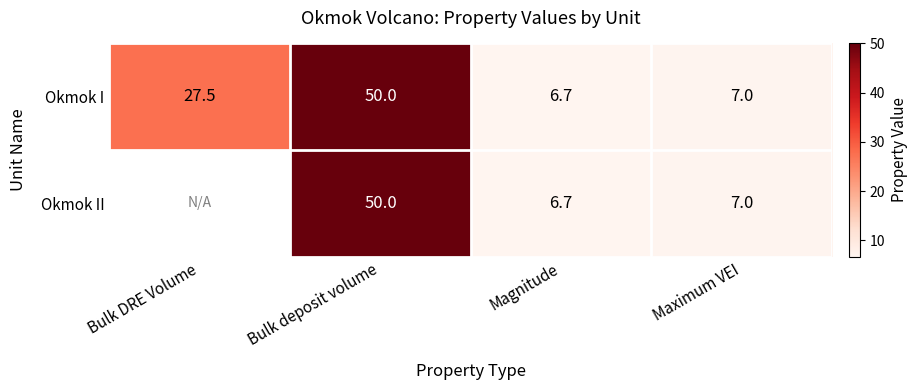

Where does the Okmok I series first go above 27?

Bulk DRE Volume